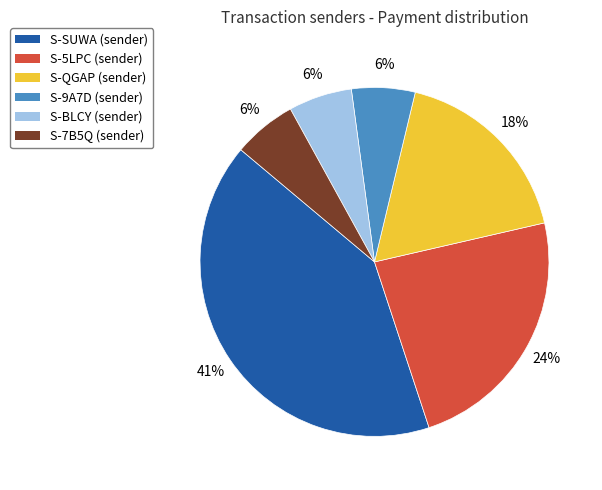

How many slices are in this pie chart?

6